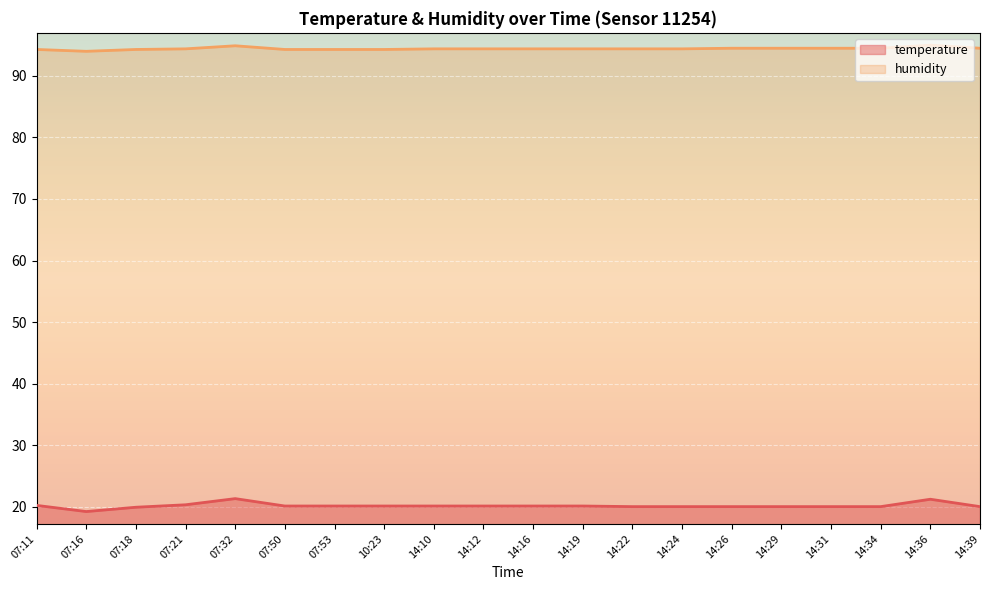

Where is the first local minimum for temperature?

07:16